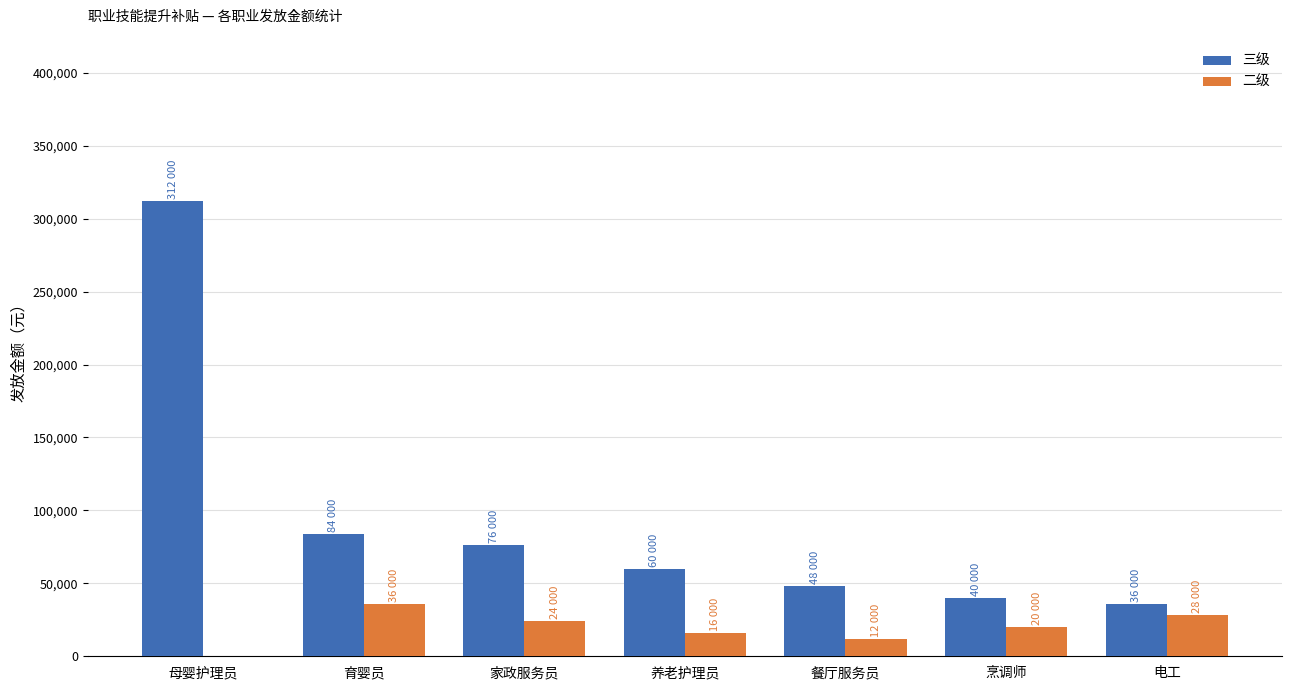

What value does the 三级 series have at 家政服务员?

76000